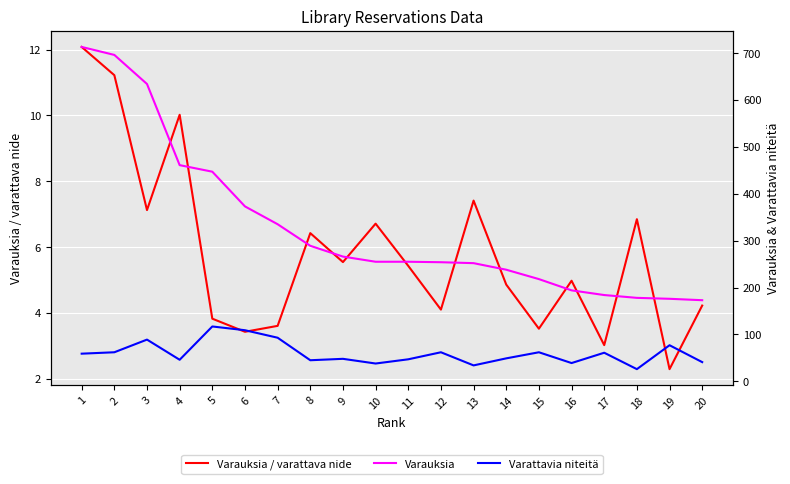

Count the number of categories in the chart.

20